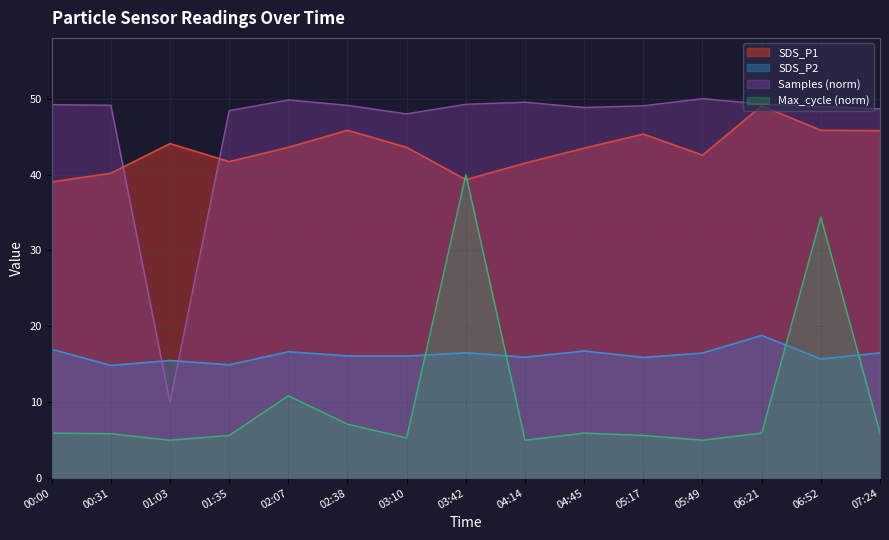

Where is Max_cycle (norm) nearest to the value 22?

02:07